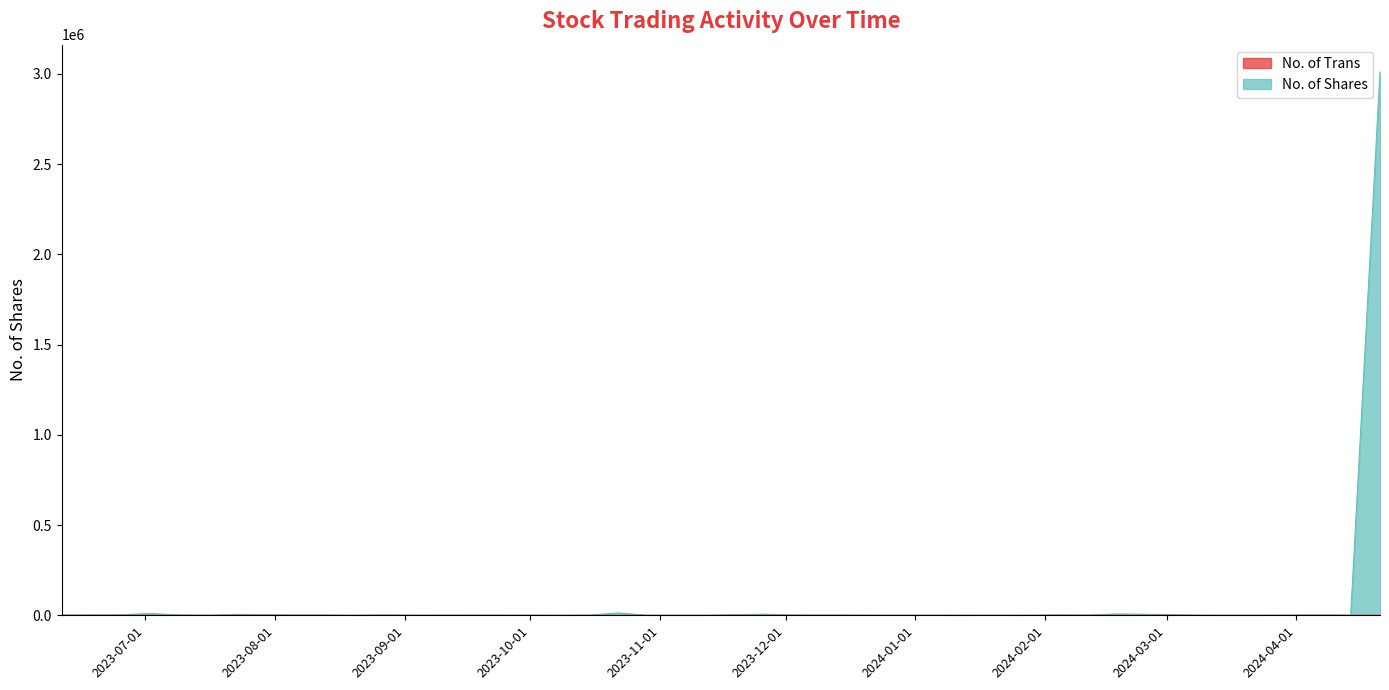

List the labels in order of No. of Trans value, smallest first.

21/01/2024, 14/01/2024, 07/01/2024, 24/12/2023, 08/10/2023, 20/08/2023, 28/01/2024, 17/12/2023, 12/11/2023, 10/03/2024, 03/12/2023, 29/10/2023, 03/09/2023, 16/07/2023, 24/03/2024, 04/02/2024, 15/10/2023, 09/07/2023, 11/06/2023, 14/04/2024, 31/03/2024, 17/03/2024, 11/02/2024, 07/04/2024, 06/08/2023, 17/09/2023, 05/11/2023, 01/10/2023, 27/08/2023, 30/07/2023, 23/07/2023, 13/08/2023, 25/06/2023, 26/11/2023, 21/04/2024, 25/02/2024, 03/03/2024, 18/02/2024, 02/07/2023, 22/10/2023